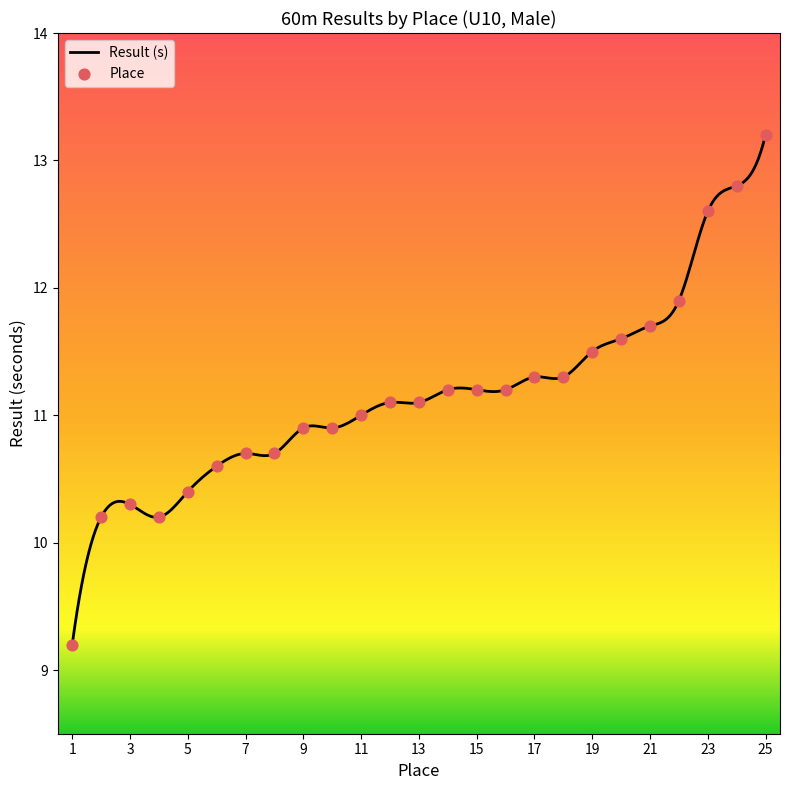

Between 24 and 2, which is larger?

24